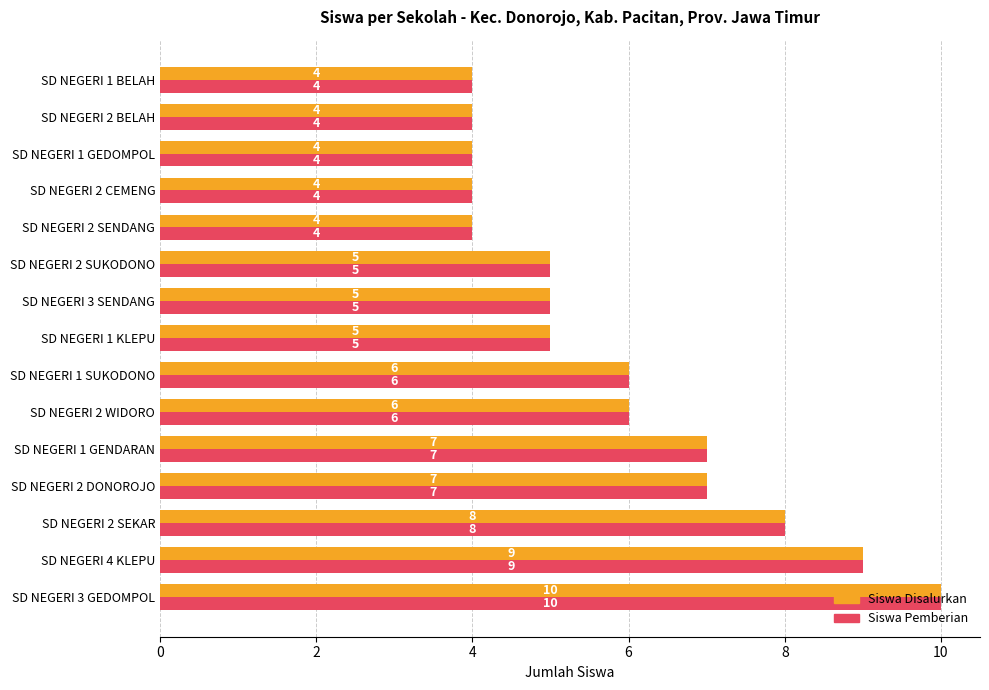

What are all the series names shown in the legend?

Siswa Disalurkan, Siswa Pemberian